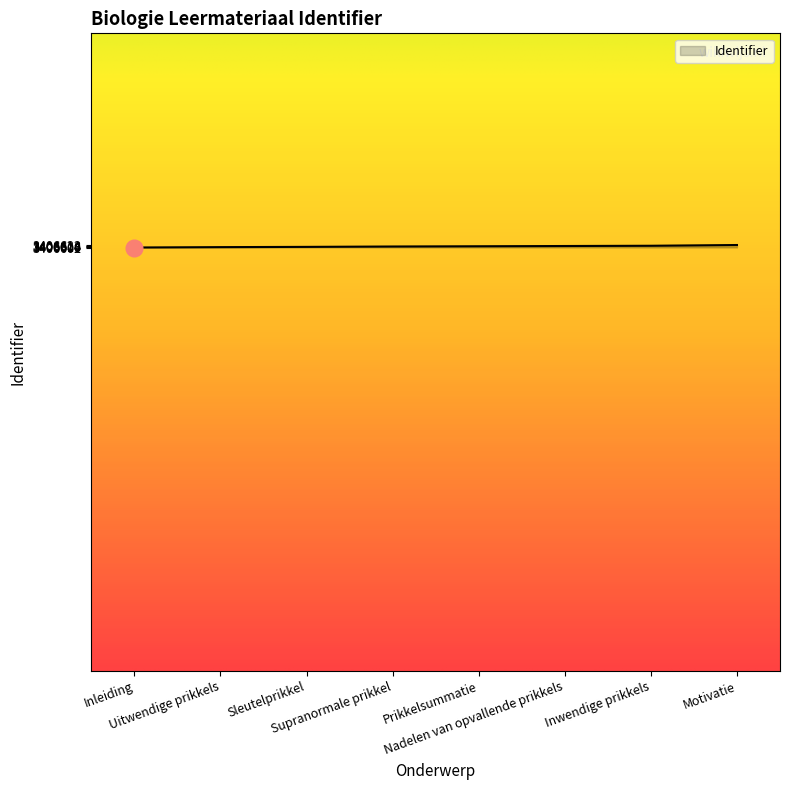

What is the sum of the values at Inwendige prikkels and Uitwendige prikkels?

6813221